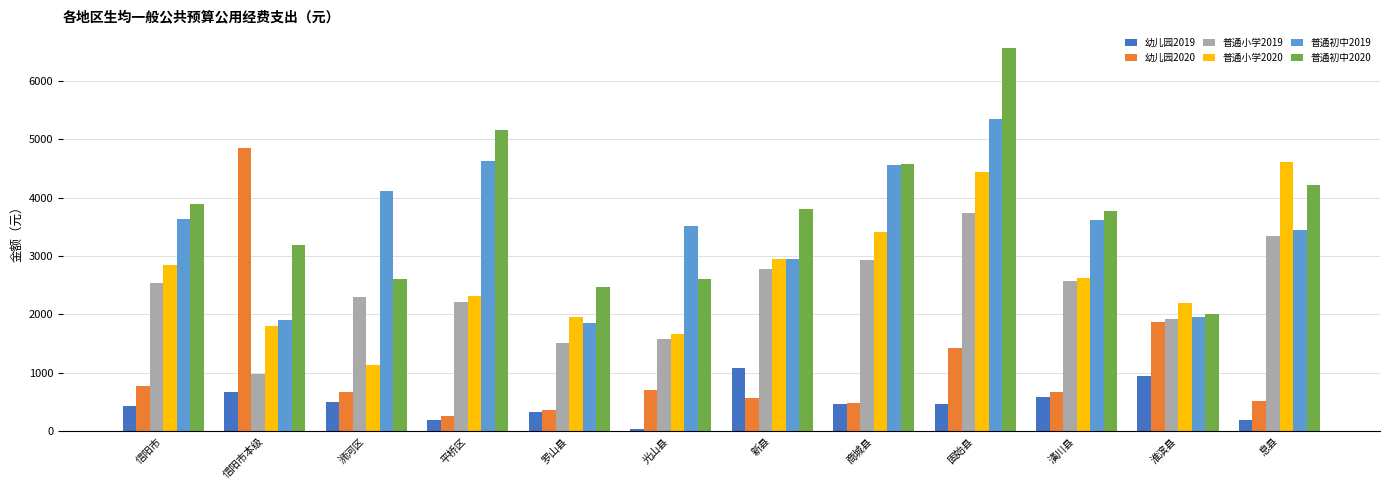

Read the 普通小学2020 value at 固始县.

4438.1